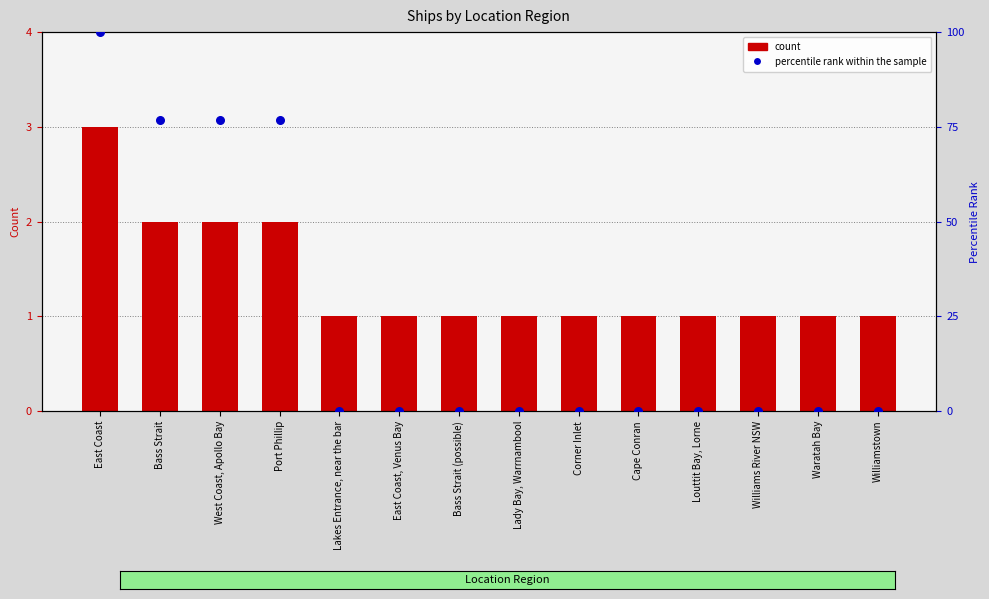

At how many categories does at least one series exceed 52?

4